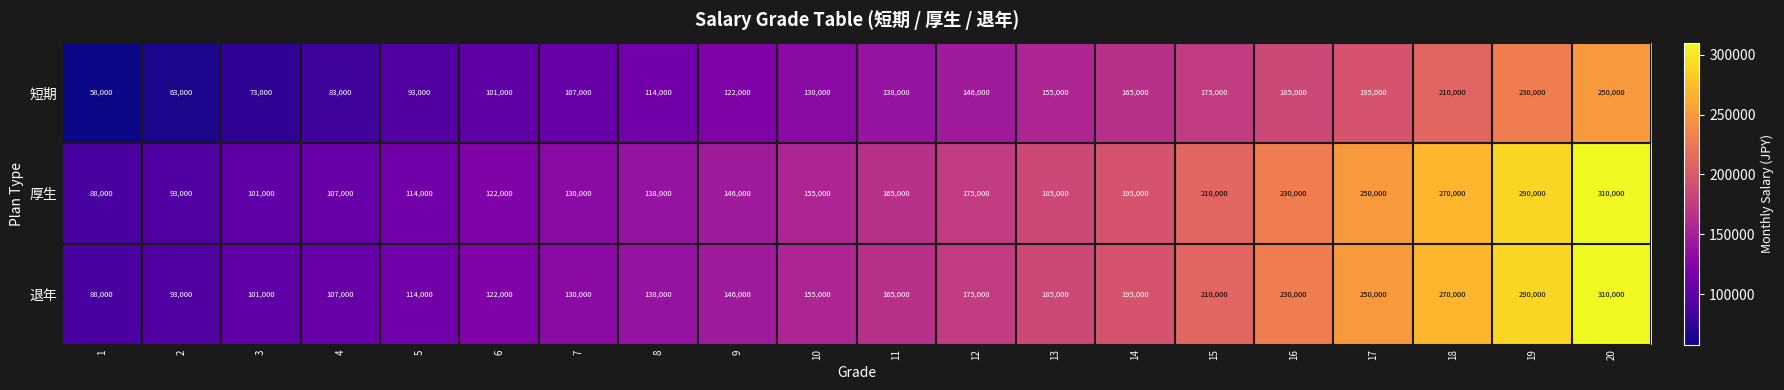

What is the sum of all 短期 values?

2793000